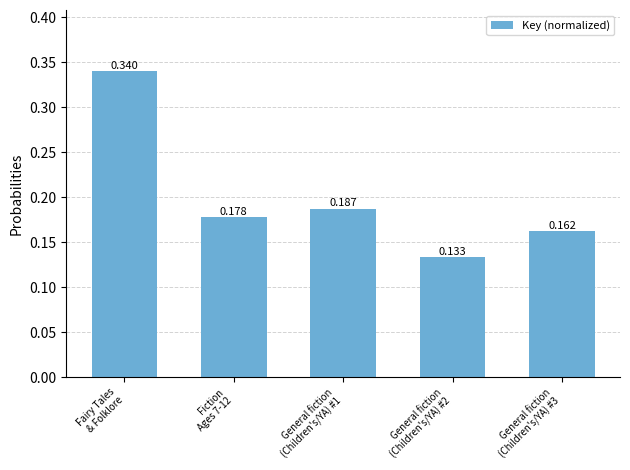

Count the number of categories in the chart.

5